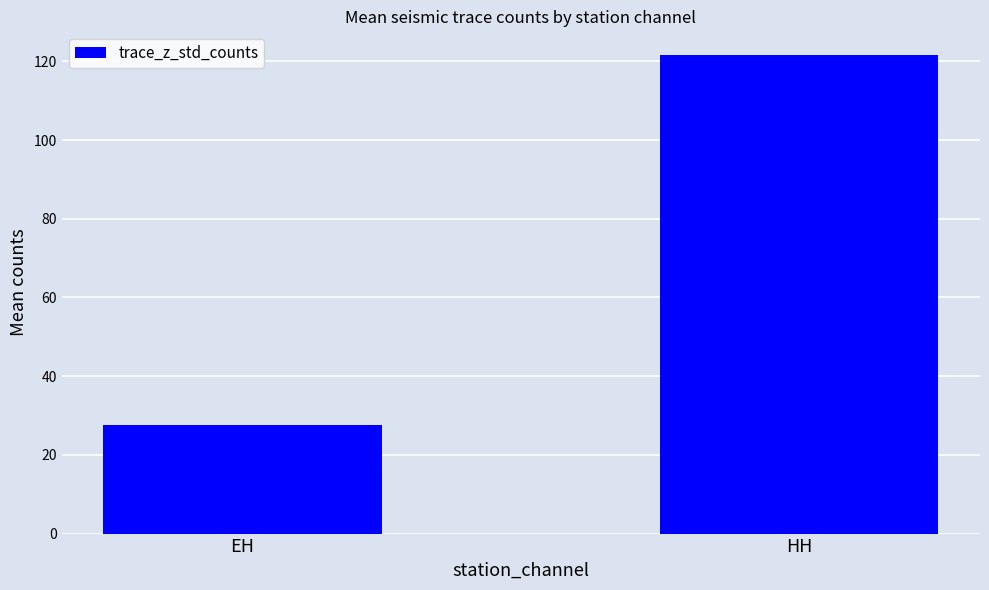

Which category has the lowest value across all series?

EH